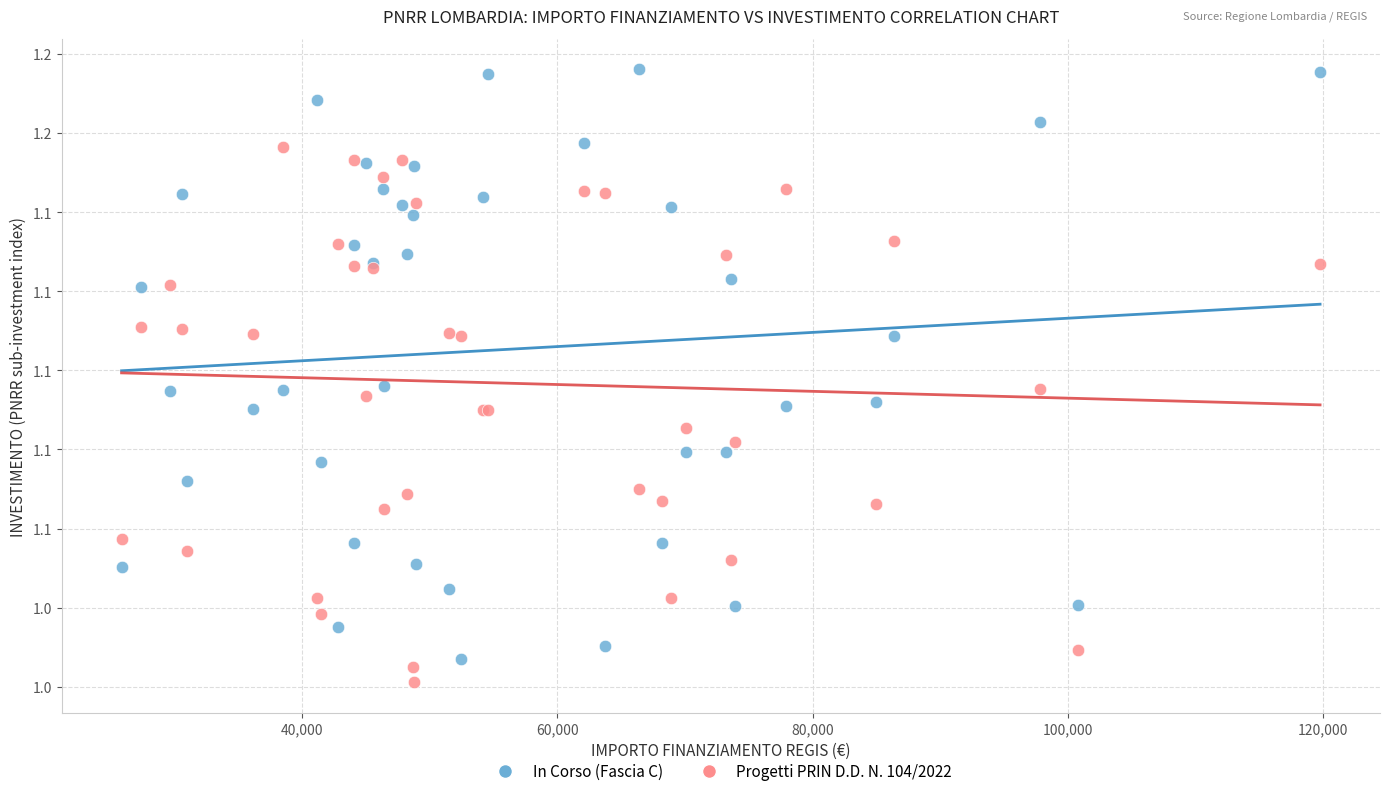

What are all the series names shown in the legend?

In Corso (Fascia C), Progetti PRIN D.D. N. 104/2022